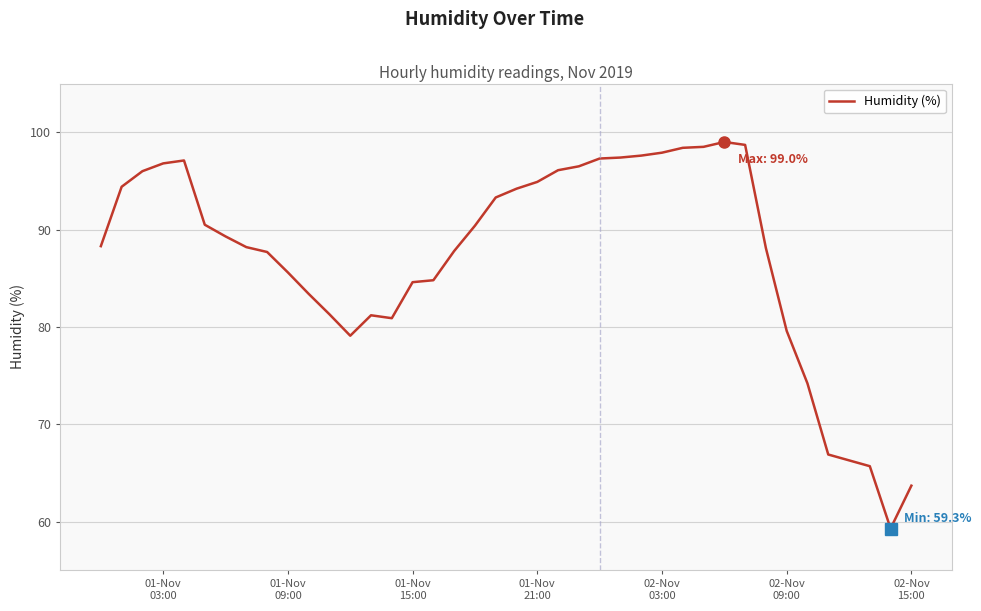

What is the difference between the maximum and minimum values?

39.7